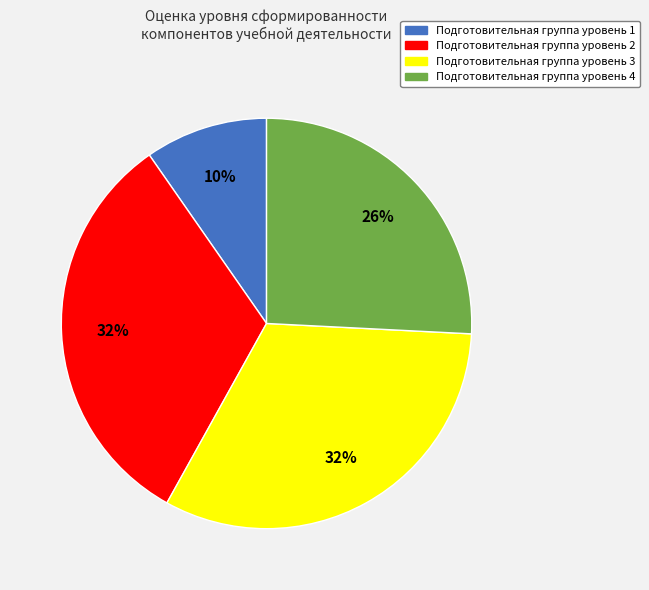

The Подготовительная группа уровень 3 slice represents 46% of the pie. True or false?

False